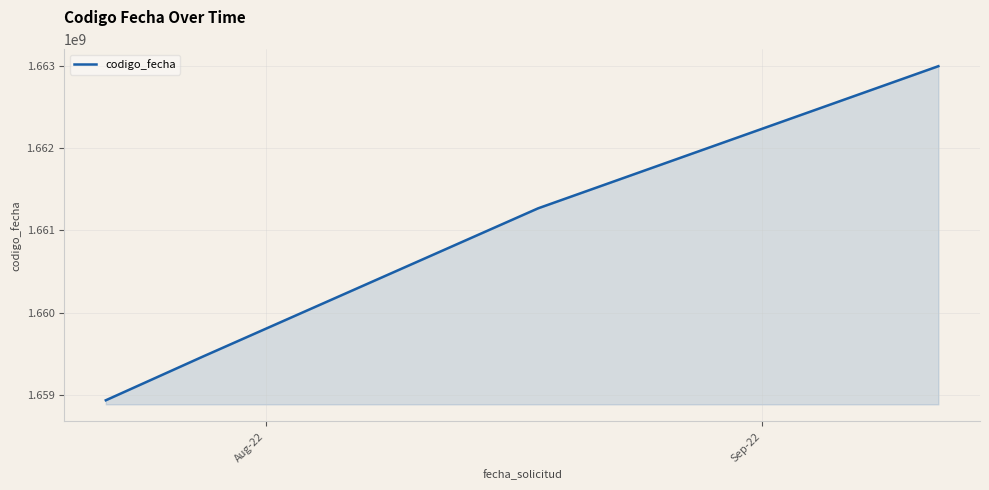

How many lines are shown in the chart?

1